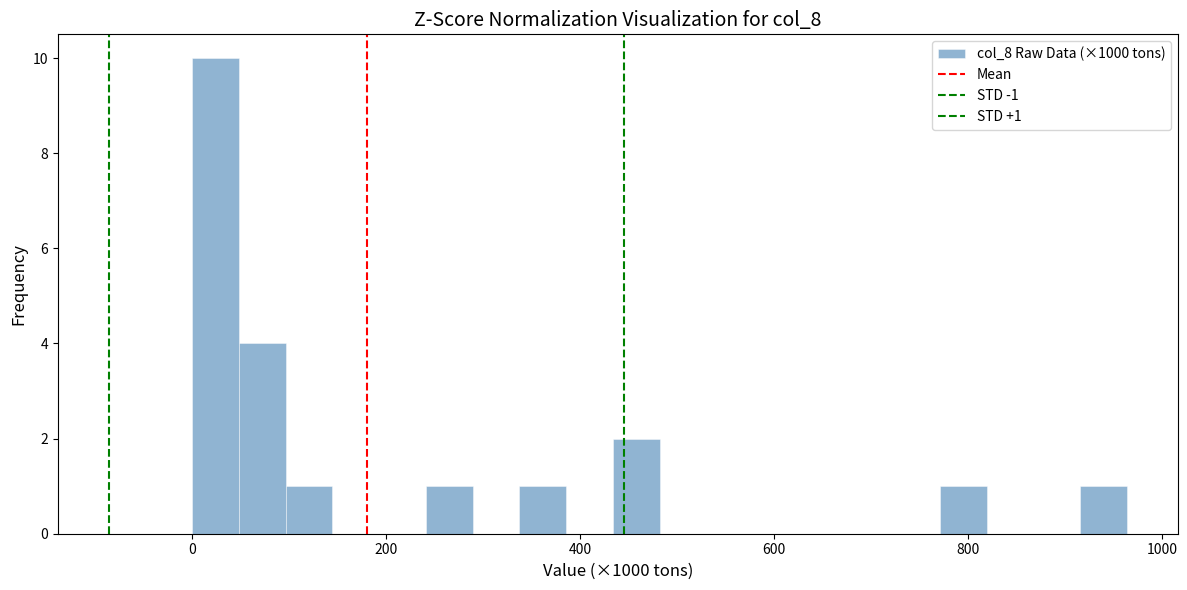

Around what value on the x-axis is the tallest bar? Give the approximate position of its centre, as read against the axis.

20